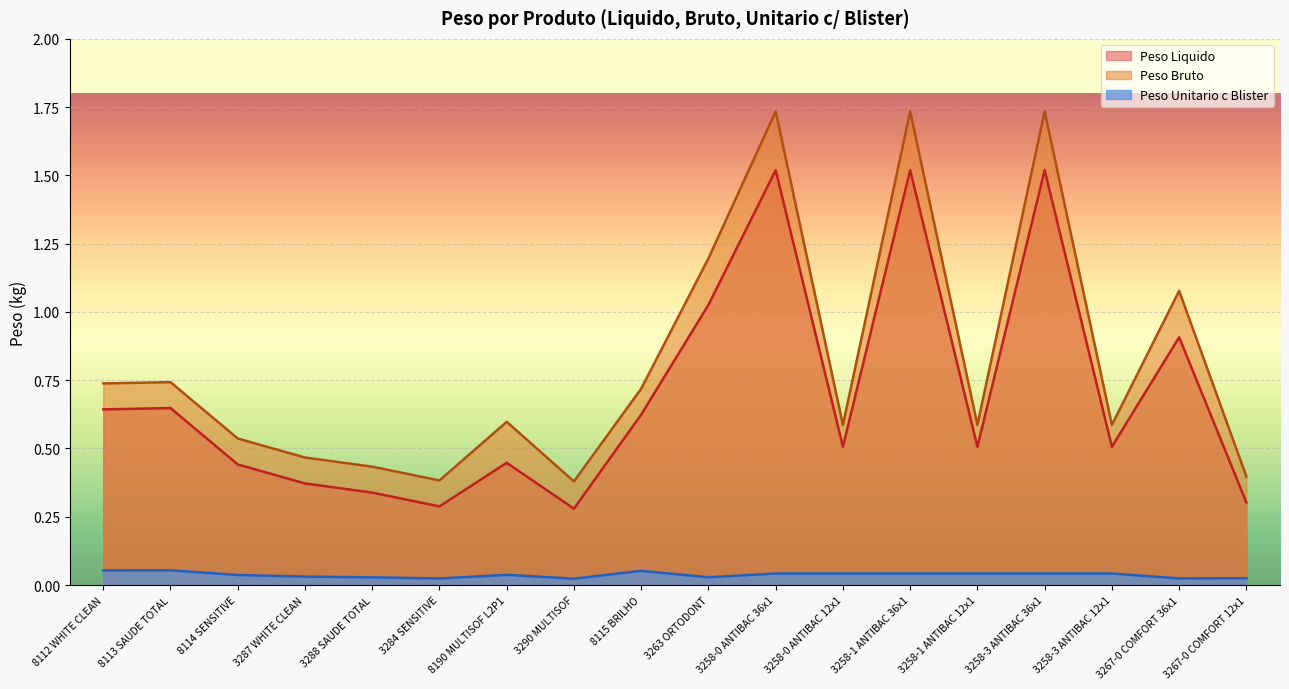

Does the chart display data point markers on the line(s)?

No